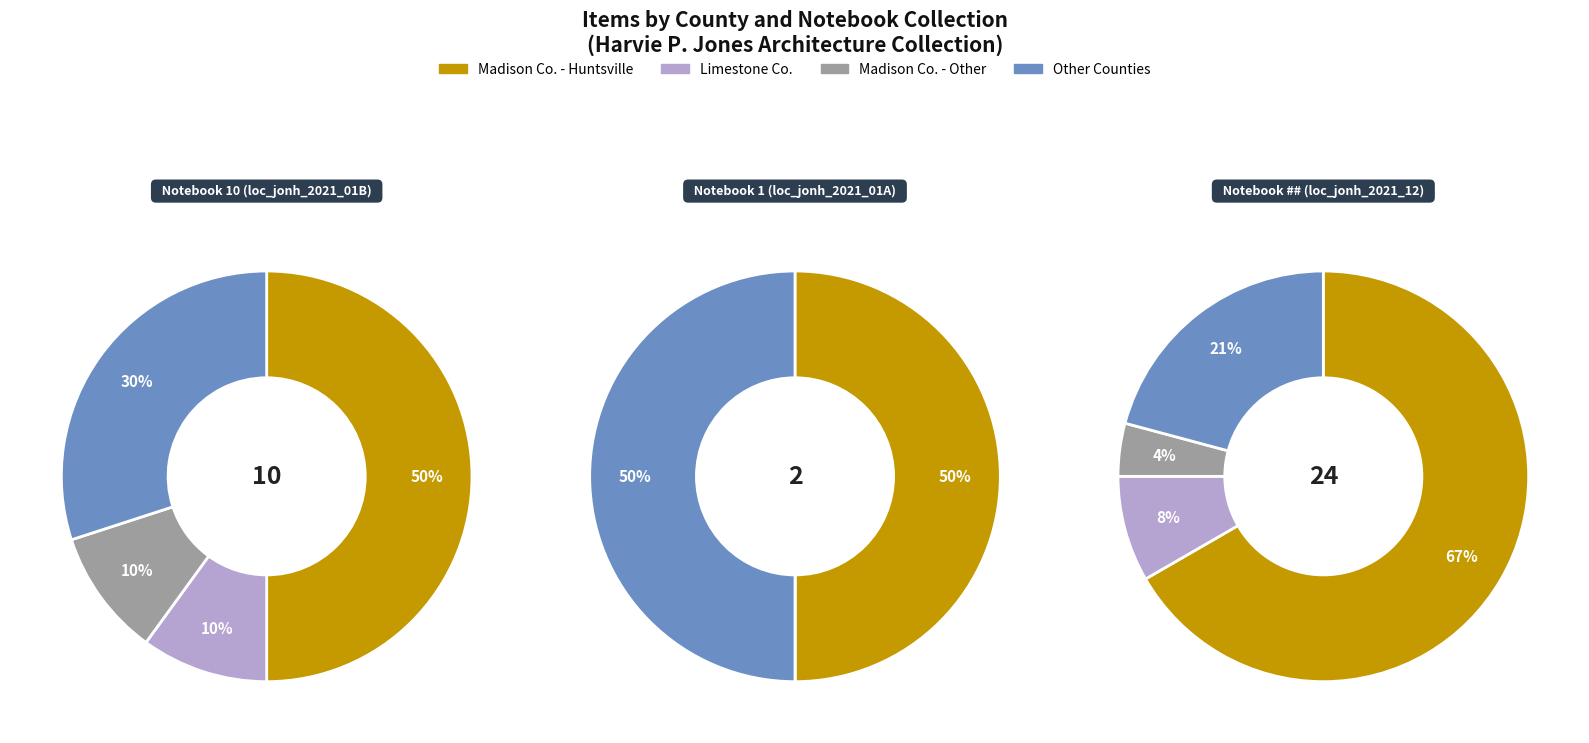

What is the ratio of the value at Madison County - Other locations to the value at Limestone County?

0.7